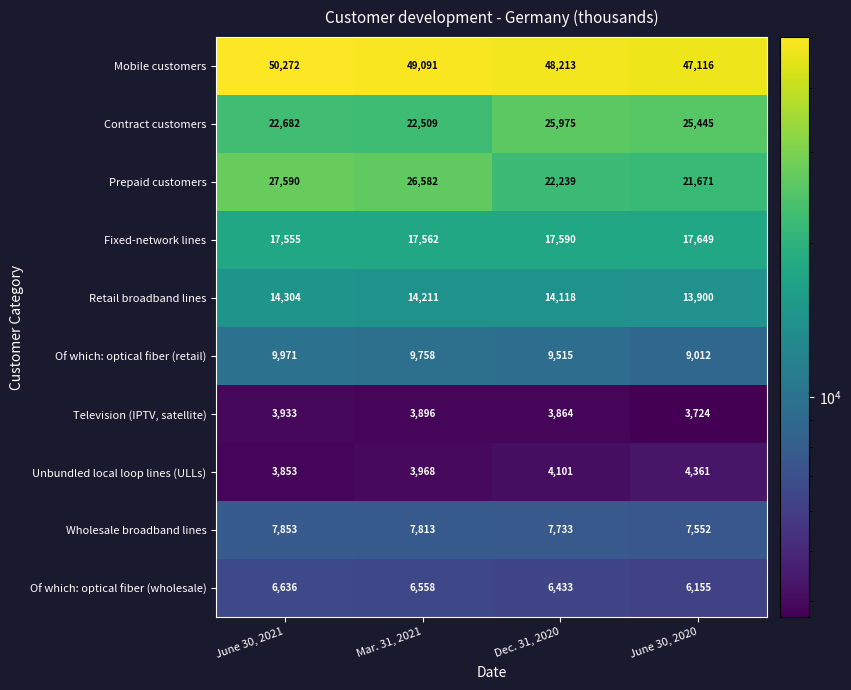

At which label does Of which: optical fiber (wholesale) first exceed 6558?

June 30, 2021